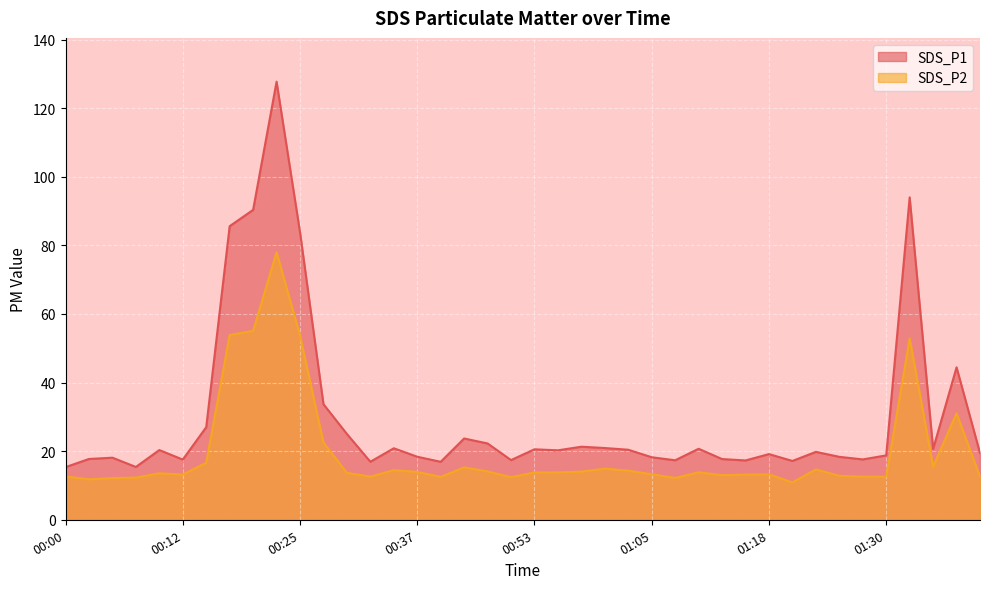

Reading left to right, list all the values displayed in this chart.

SDS_P1: 00:00=15.3	00:02=17.7	00:05=18.1	00:07=15.4	00:10=20.3	00:12=17.6	00:15=27.0	00:18=85.6	00:20=90.3	00:22=127.7	00:25=83.8	00:27=33.7	00:30=25.0	00:32=16.9	00:35=20.9	00:37=18.4	00:40=16.9	00:42=23.7	00:45=22.2	00:50=17.4	00:53=20.6	00:55=20.2	00:58=21.3	01:00=20.9	01:03=20.4	01:05=18.2	01:08=17.4	01:10=20.7	01:13=17.7	01:15=17.3	01:18=19.1	01:20=17.1	01:23=19.8	01:26=18.4	01:28=17.6	01:30=18.8	01:33=94.0	01:36=20.6	01:38=44.5	01:41=19.4
SDS_P2: 00:00=12.6	00:02=11.8	00:05=12.2	00:07=12.3	00:10=13.6	00:12=13.2	00:15=16.6	00:18=53.9	00:20=55.1	00:22=78.0	00:25=53.8	00:27=22.5	00:30=13.7	00:32=12.6	00:35=14.5	00:37=13.9	00:40=12.5	00:42=15.3	00:45=14.1	00:50=12.4	00:53=13.8	00:55=13.8	00:58=14.1	01:00=14.9	01:03=14.3	01:05=13.3	01:08=12.2	01:10=13.8	01:13=13.0	01:15=13.2	01:18=13.2	01:20=10.9	01:23=14.7	01:26=12.8	01:28=12.6	01:30=12.6	01:33=52.9	01:36=15.5	01:38=31.1	01:41=12.6